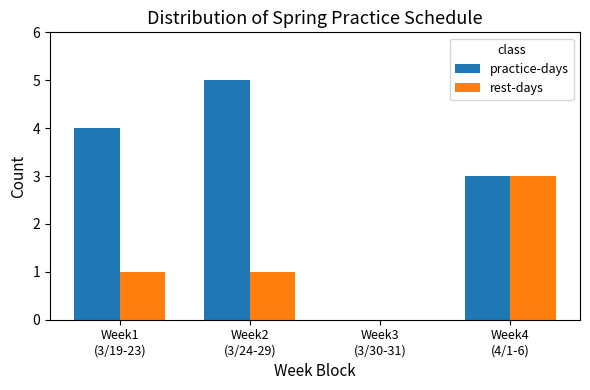

Reading left to right, extract all data points from this chart.

practice-days: Week1
(3/19-23)=4	Week2
(3/24-29)=5	Week3
(3/30-31)=0	Week4
(4/1-6)=3
rest-days: Week1
(3/19-23)=1	Week2
(3/24-29)=1	Week3
(3/30-31)=0	Week4
(4/1-6)=3